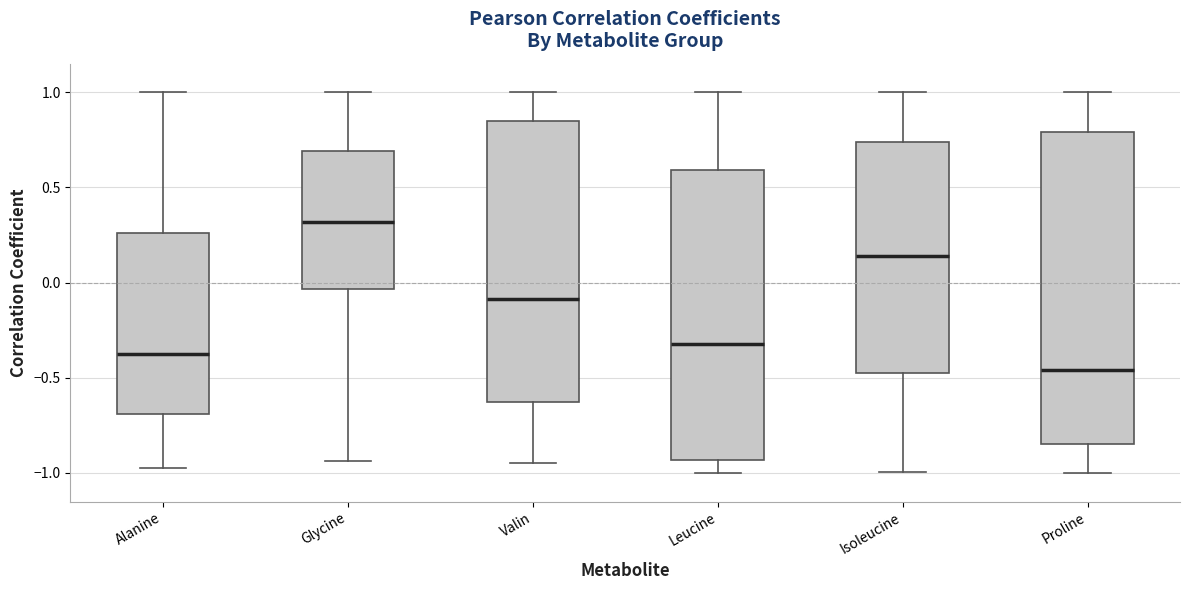

Which box's median line is the lowest?

Proline